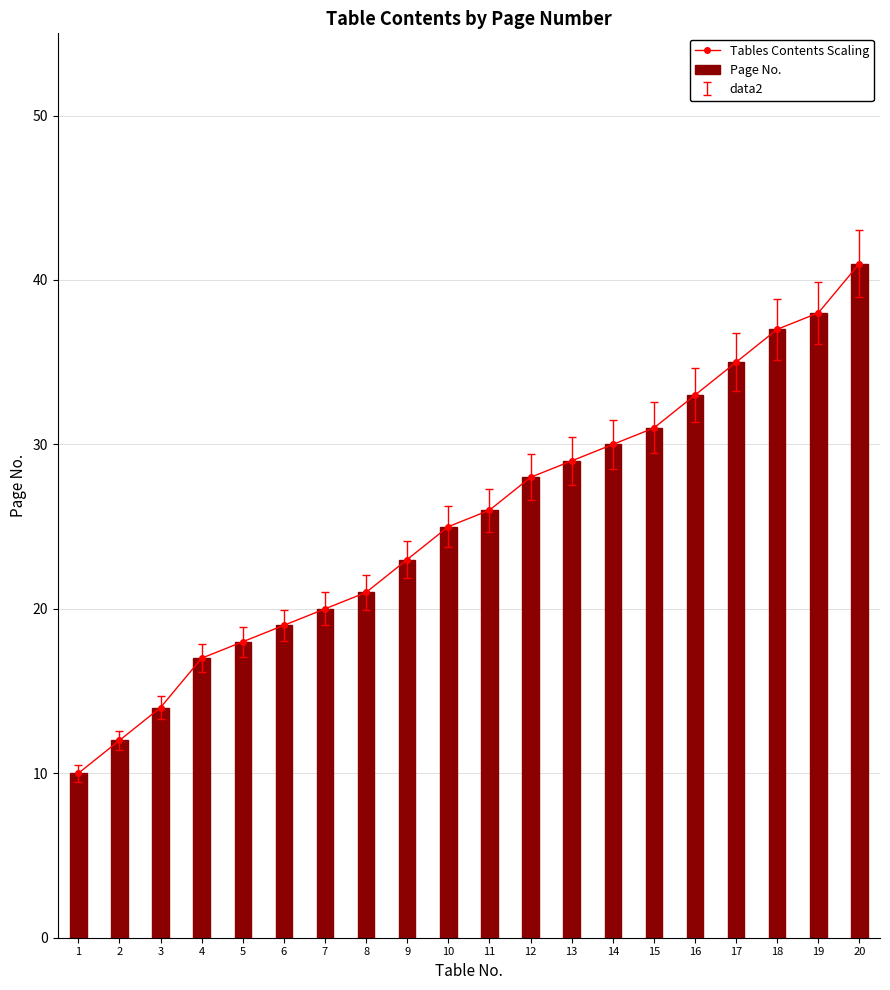

Reading left to right, transcribe all the data shown in this chart.

Tables Contents Scaling: 10	12	14	17	18	19	20	21	23	25	26	28	29	30	31	33	35	37	38	41
Page No.: 10	12	14	17	18	19	20	21	23	25	26	28	29	30	31	33	35	37	38	41